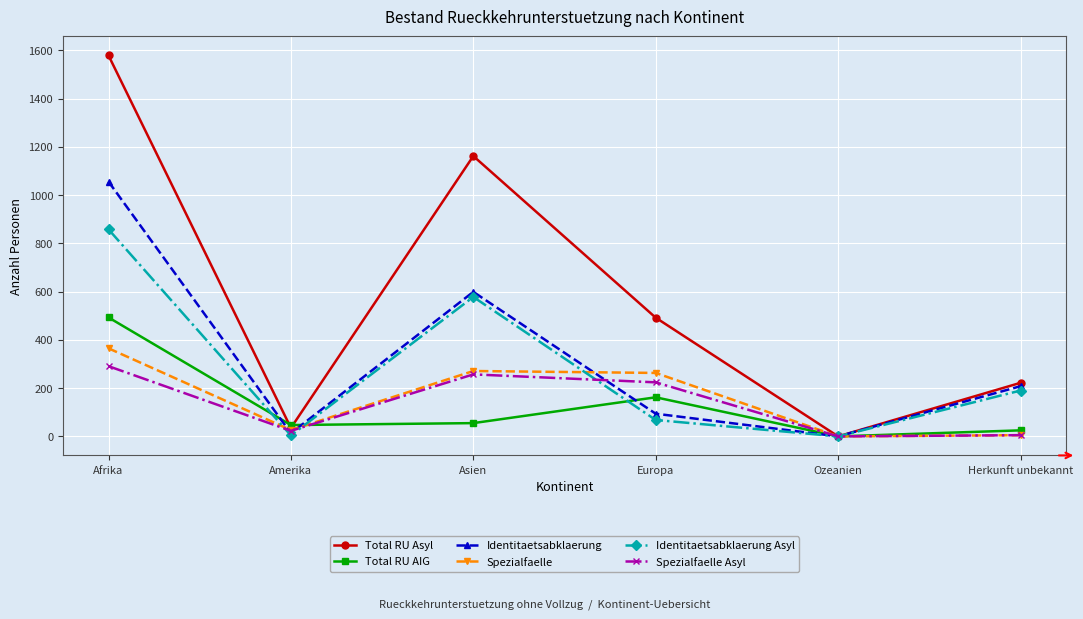

What is the difference between the maximum and minimum values in the Identitaetsabklaerung series?

1056